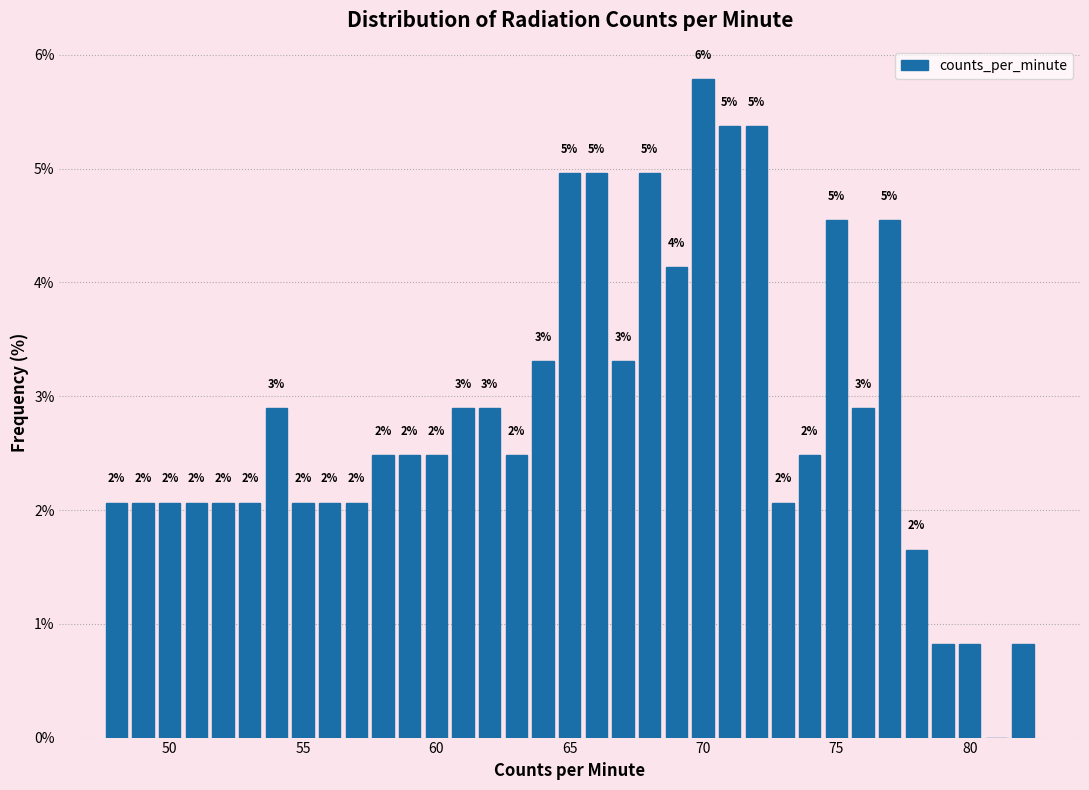

Read against the x-axis, roughly where is the centre of the tallest bar?

70.0